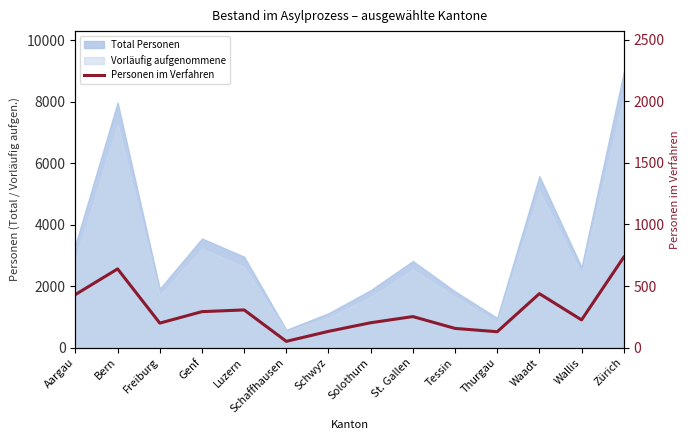

How many interior local peaks (higher than both neighbors) does the data have?

4